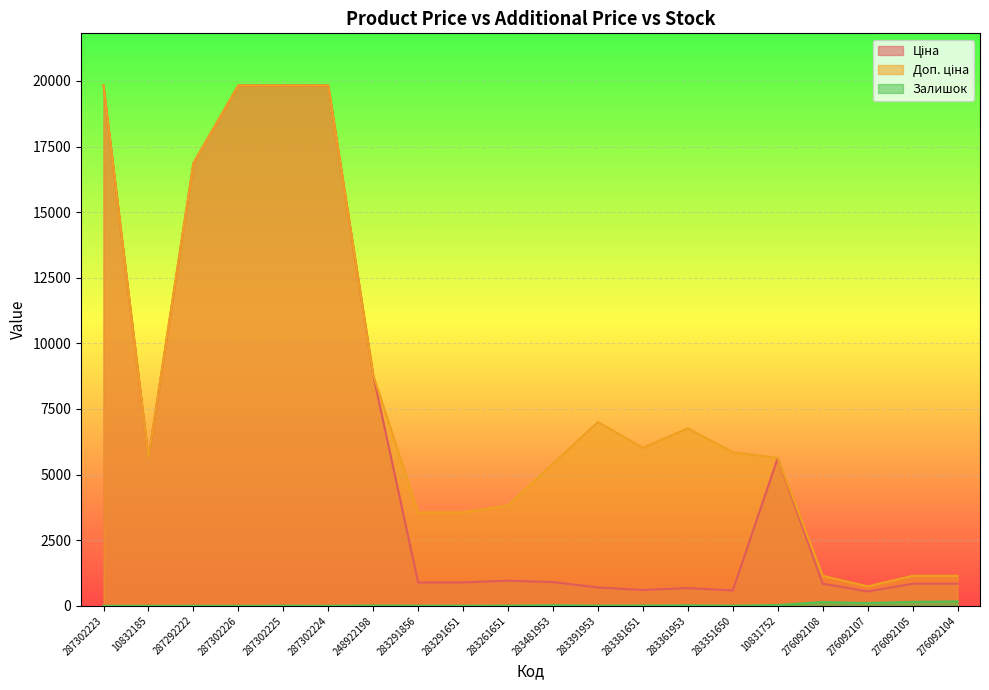

True or false: Доп. ціна has more than 1 points higher than both neighbors.

True